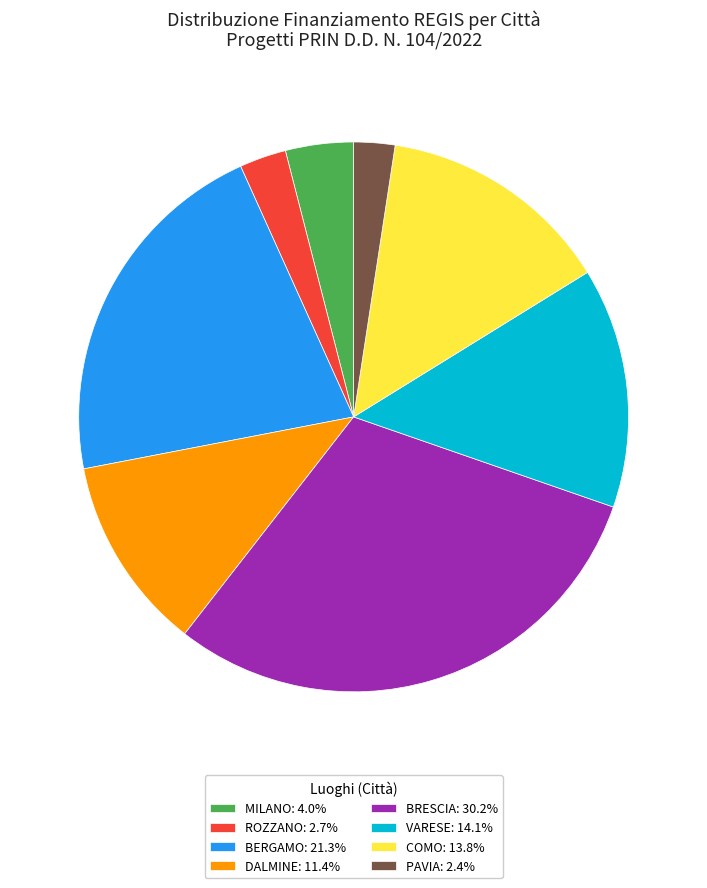

Does PAVIA: 2.4% represent more than half of the total?

No